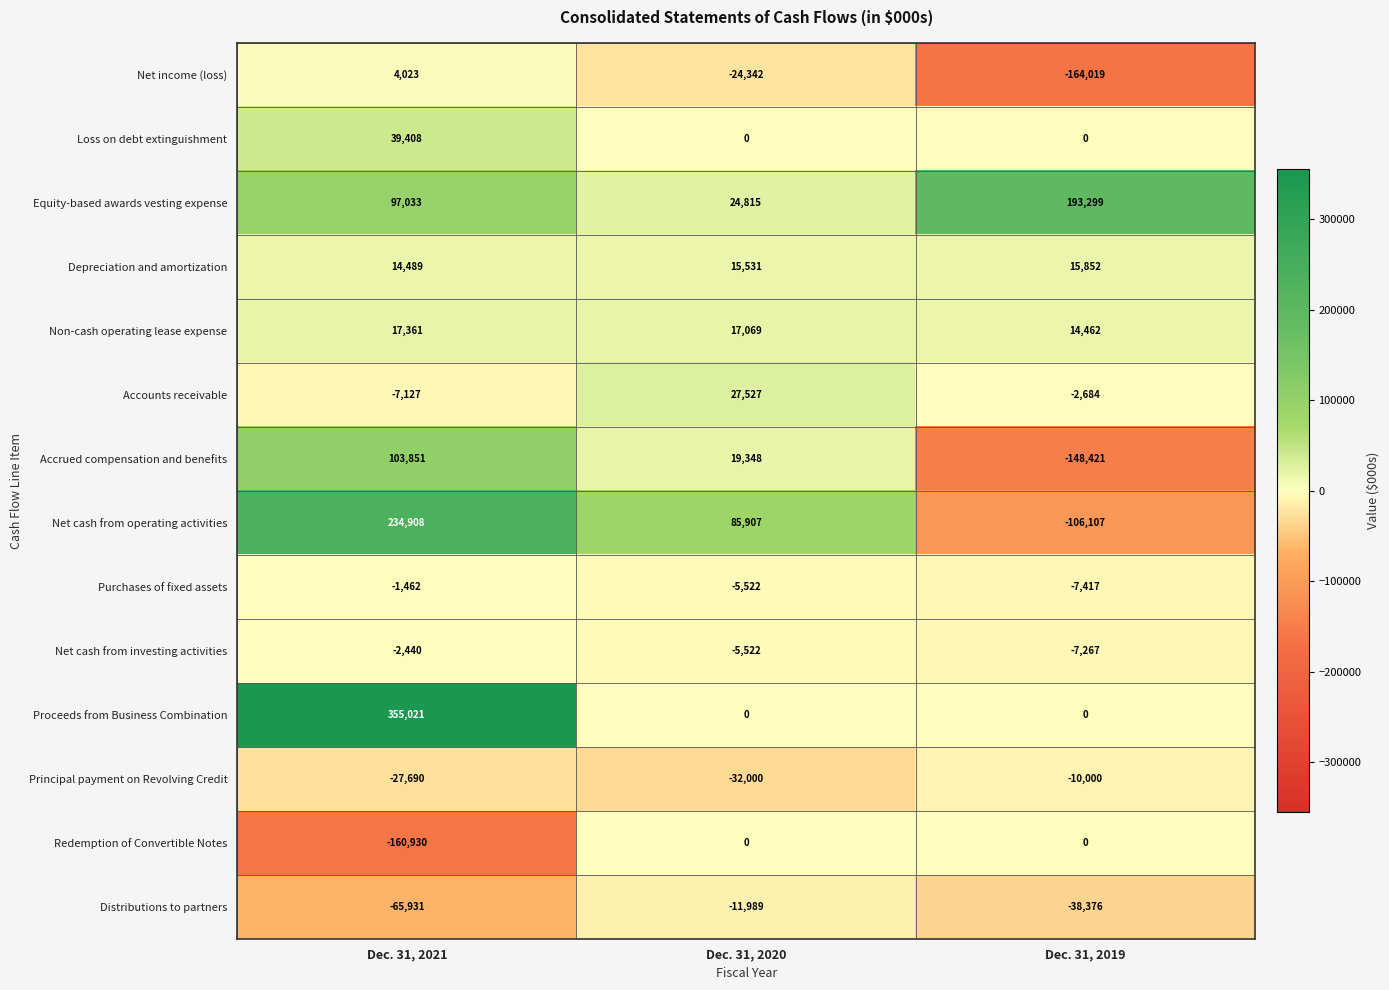

List the labels in order of Distributions to partners value, largest first.

Dec. 31, 2020, Dec. 31, 2019, Dec. 31, 2021